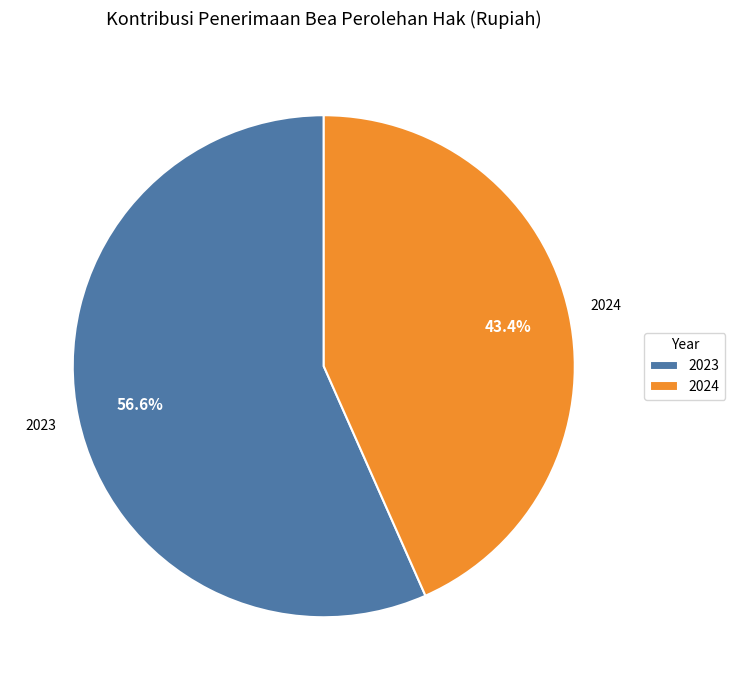

True or false: 2023 accounts for 57% of the total.

True